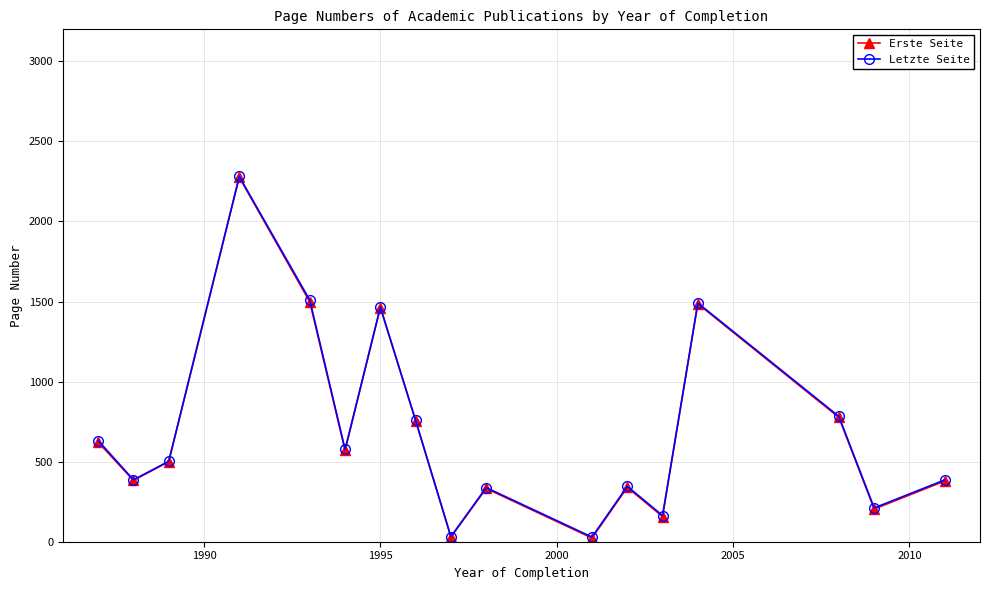

True or false: Erste Seite and Letzte Seite cross at least once.

False